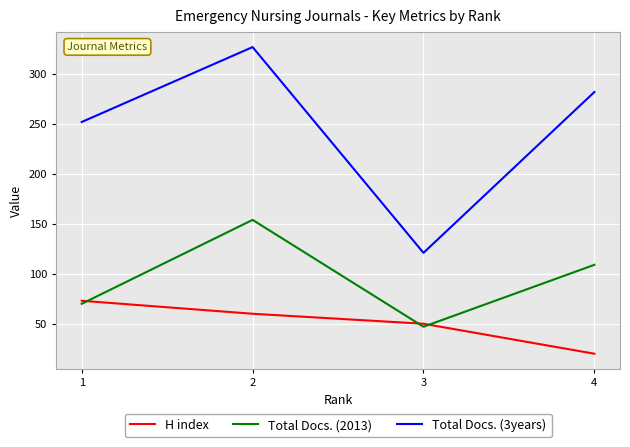

Between 1 and 2, which series saw the biggest shift?

Total Docs. (2013)